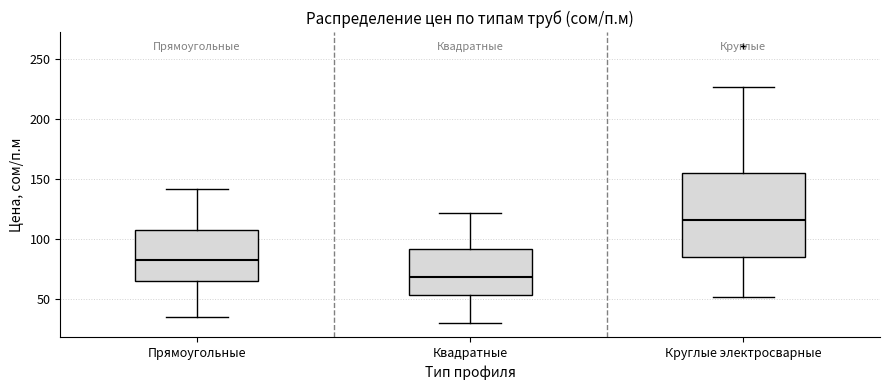

Which box has the highest median line?

Круглые электросварные